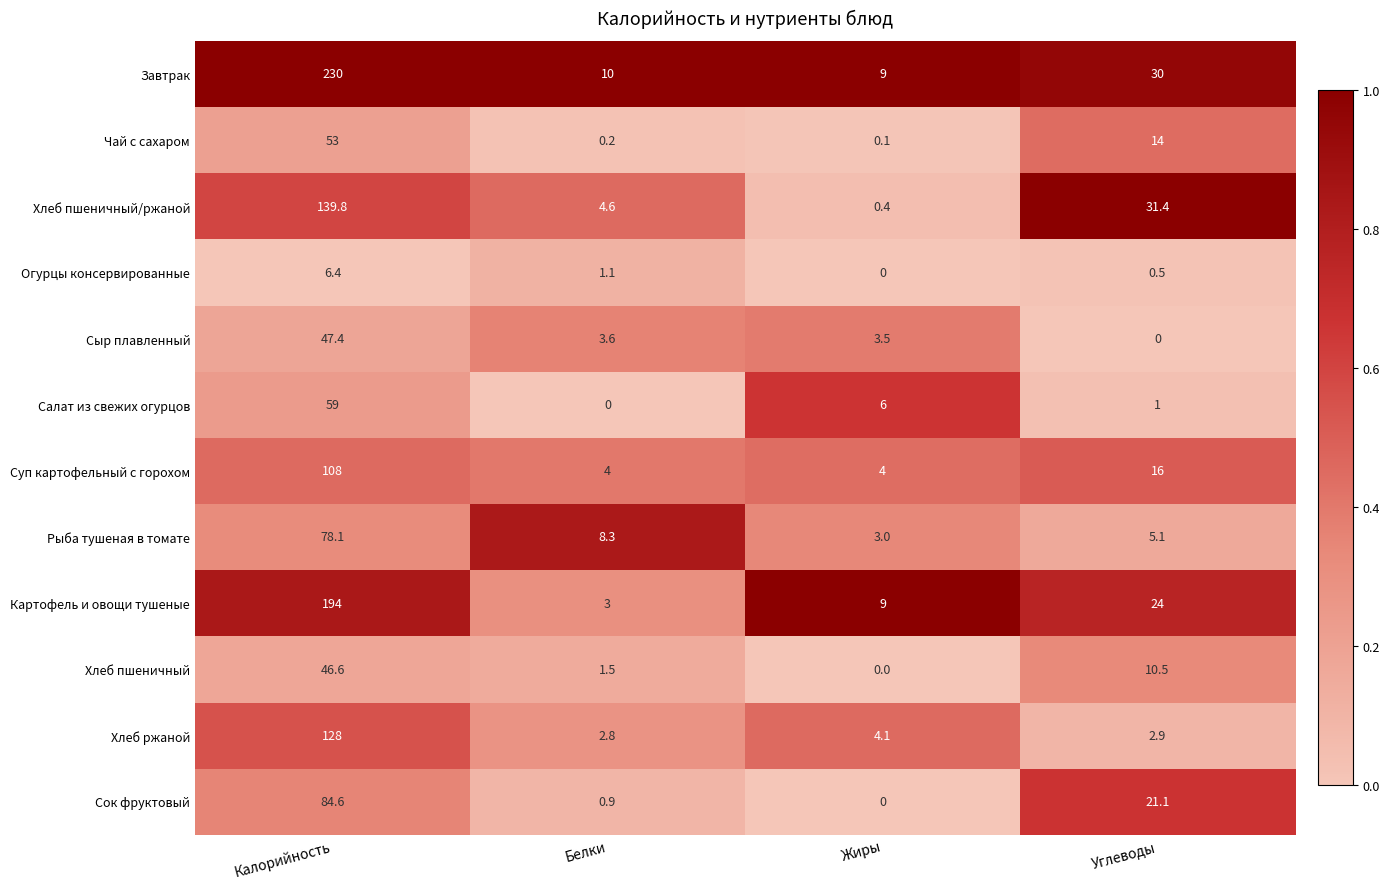

At which category is the sum across all series the highest?

Калорийность